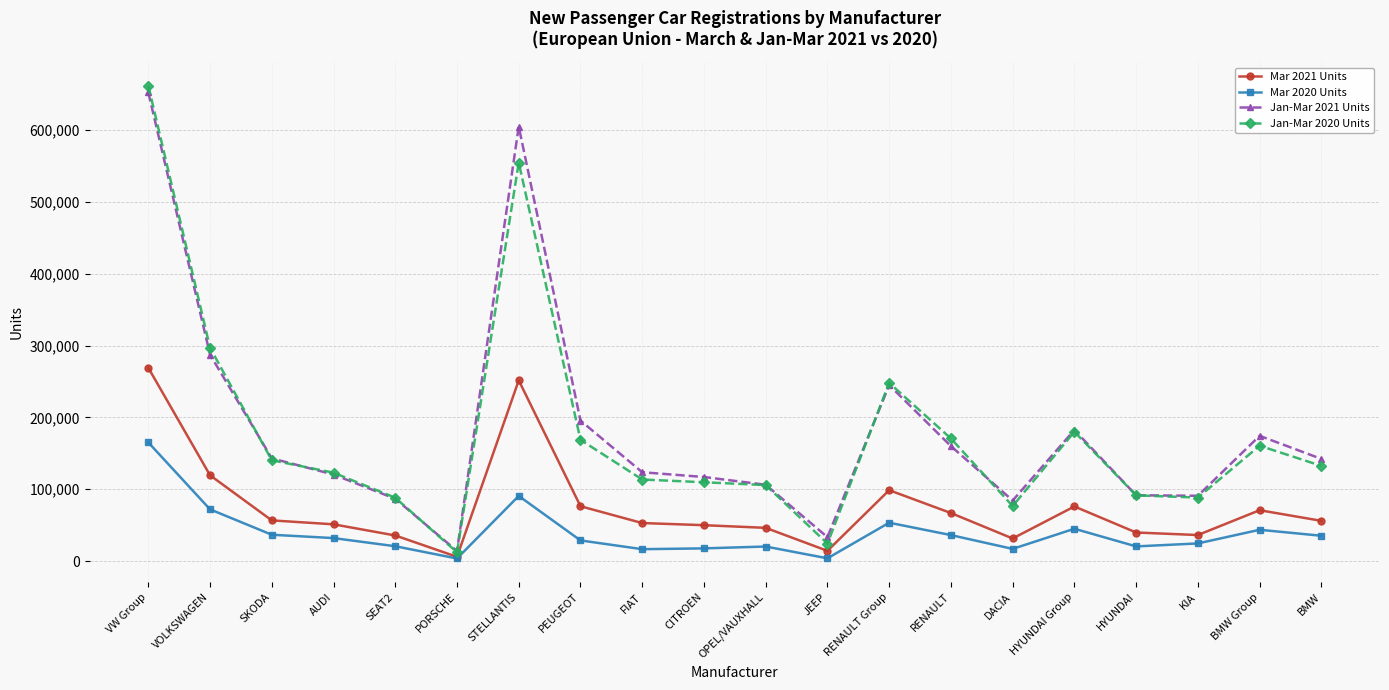

What is the spread (max minus min) of values at FIAT?

107080